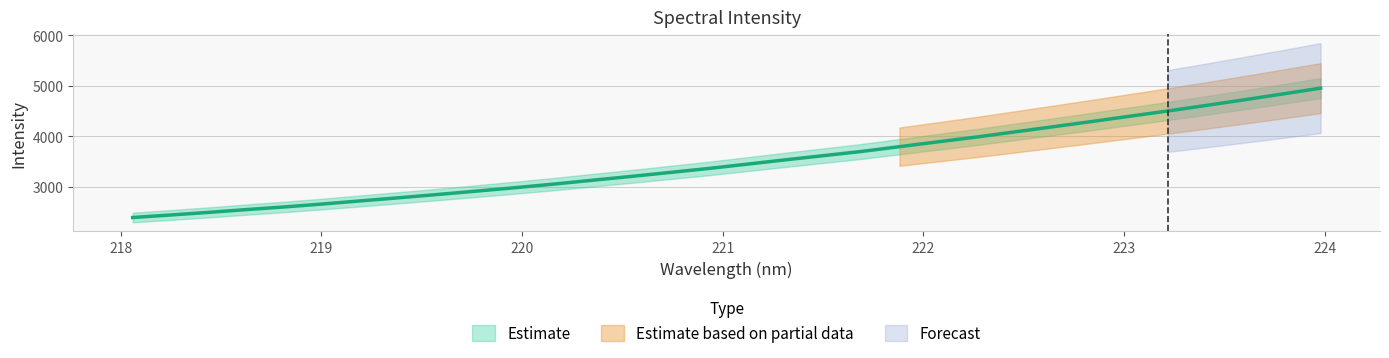

The chart shows a value of 1721.3 at 220.3533. True or false?

False